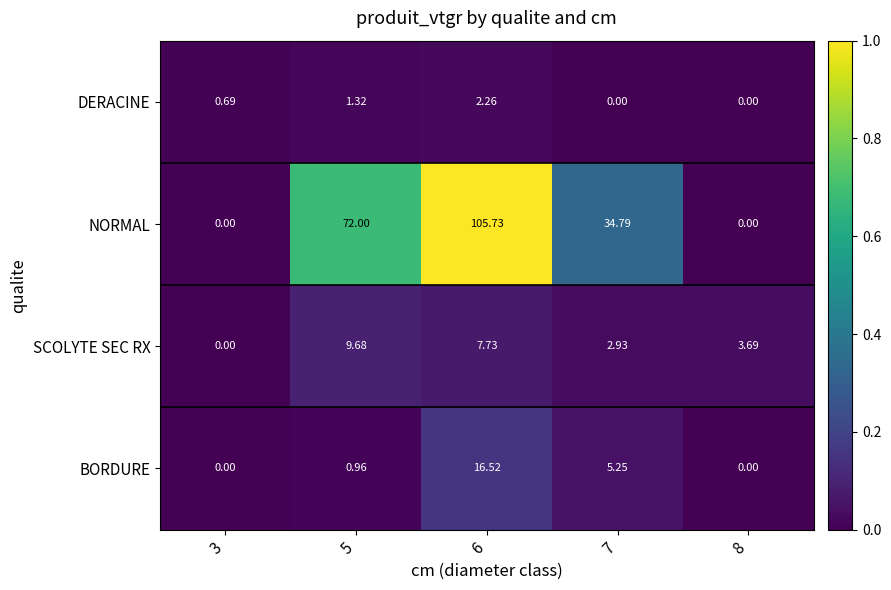

Rank the series at 7 from highest to lowest value.

NORMAL, BORDURE, SCOLYTE SEC RX, DERACINE